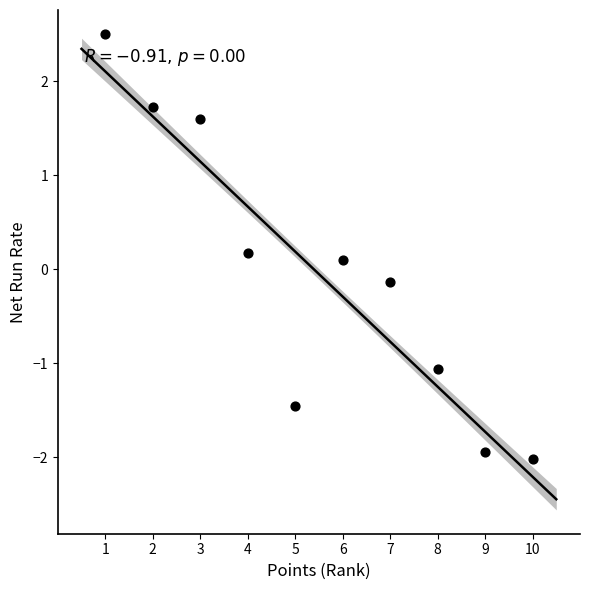

What is the average X value?

5.5